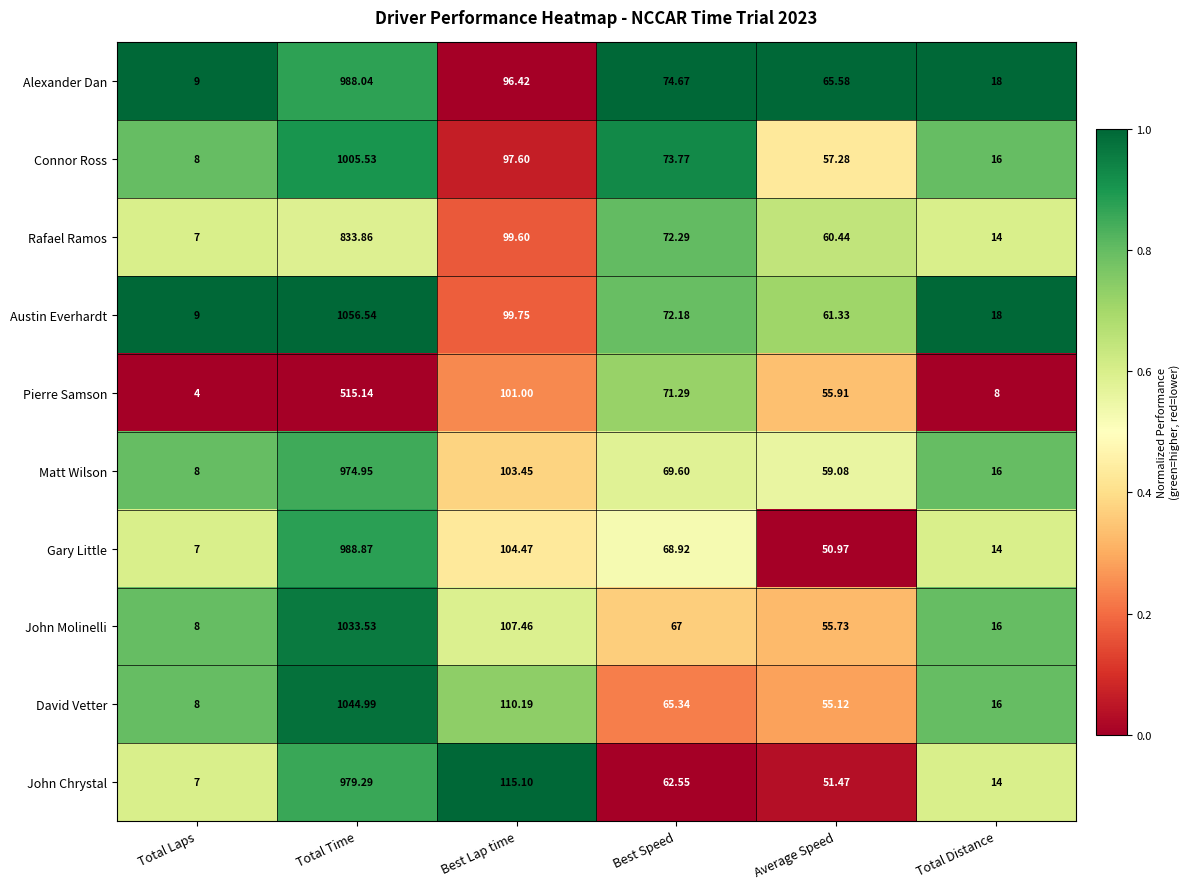

Which series has the largest total across all categories?

Austin Everhardt